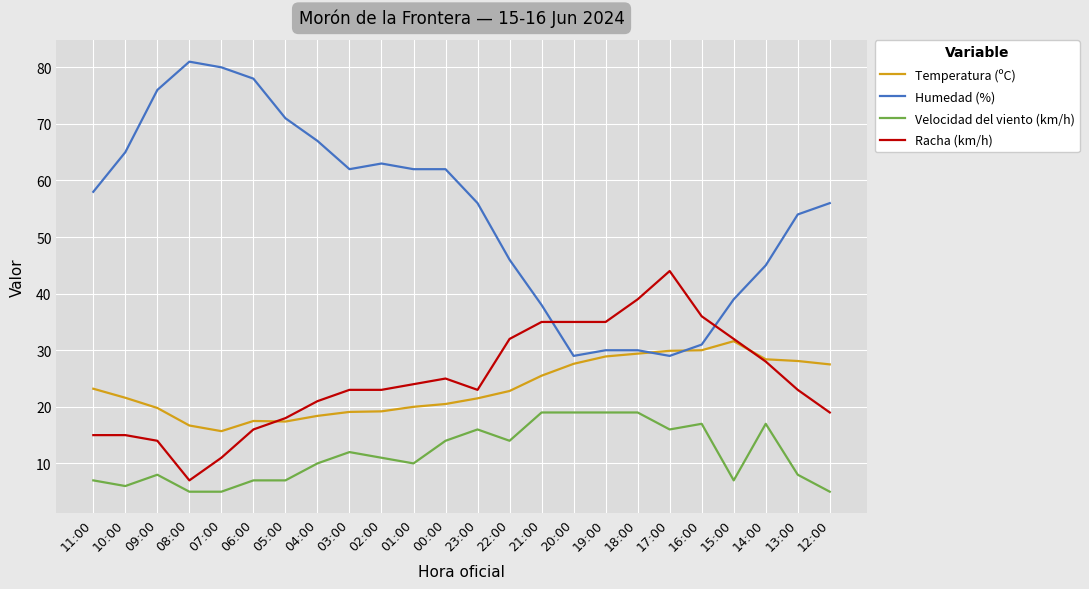

What is the difference between the highest and lowest values at 00:00?

48.0